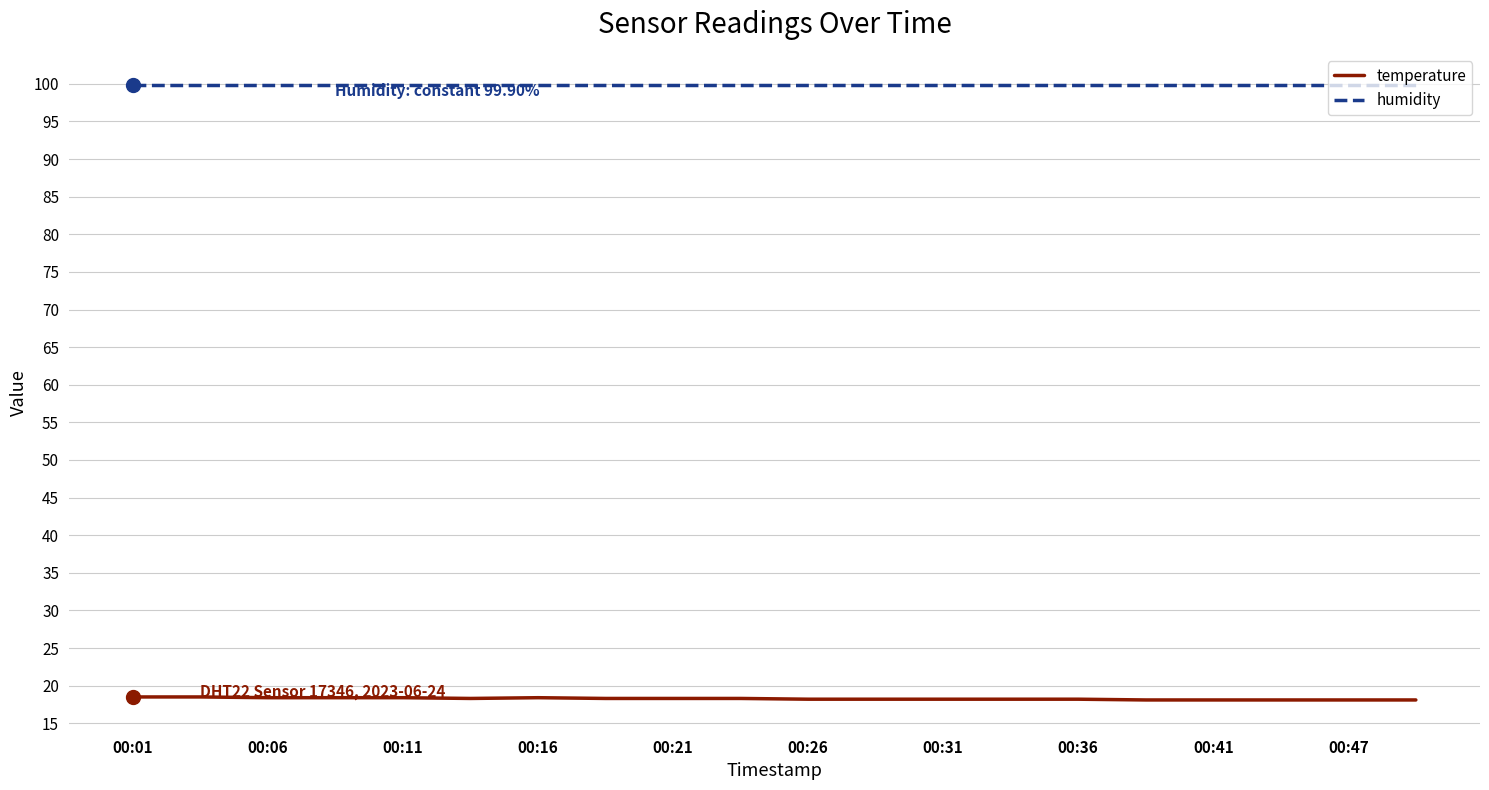

What is the greatest value displayed?

99.9